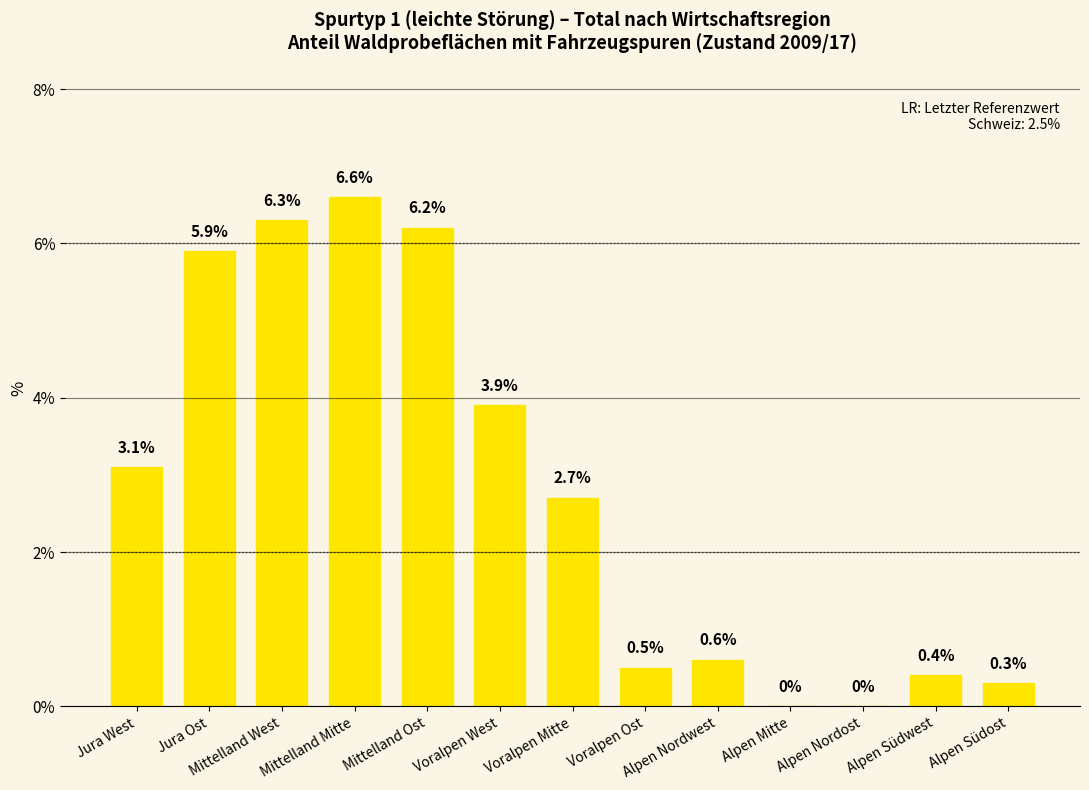

Is it true that the value at Mittelland Ost is 6.2?

True